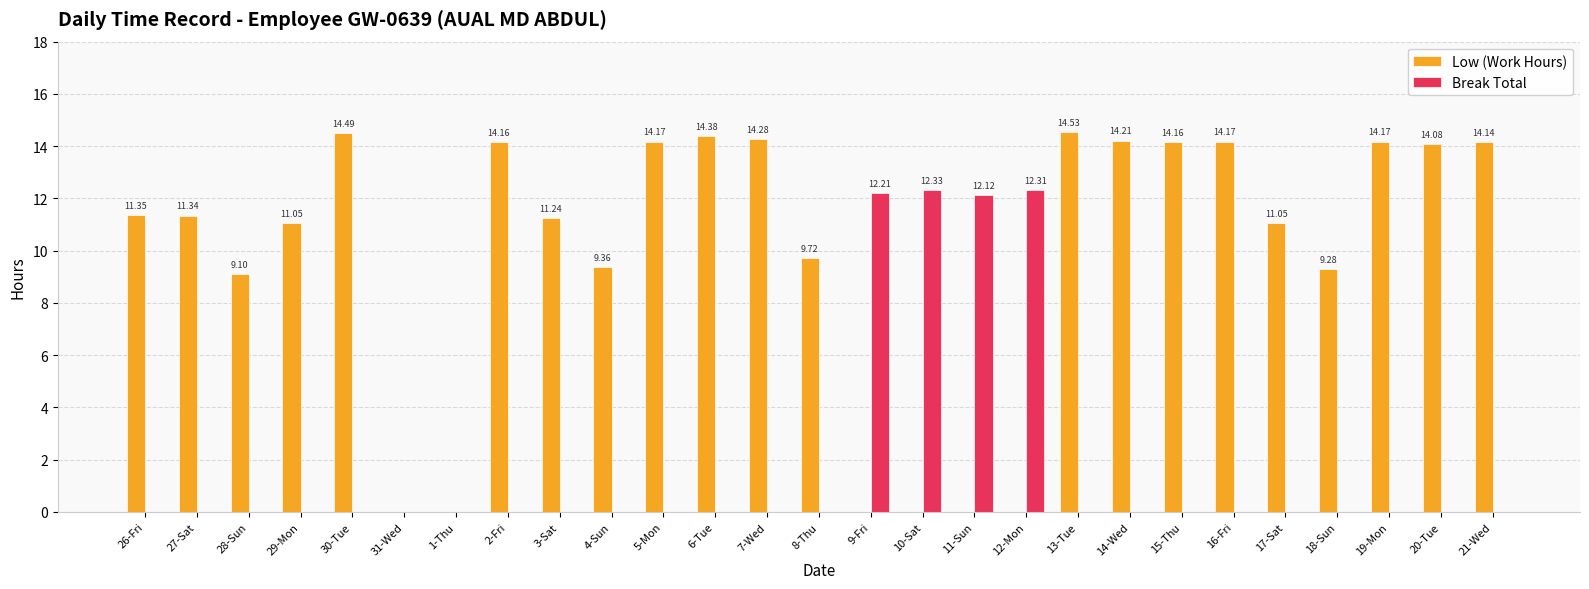

Are the bars horizontal?

No